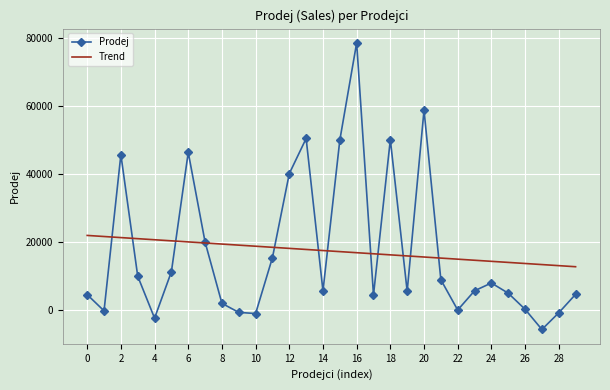

Which series has the largest range (max minus min)?

Prodej